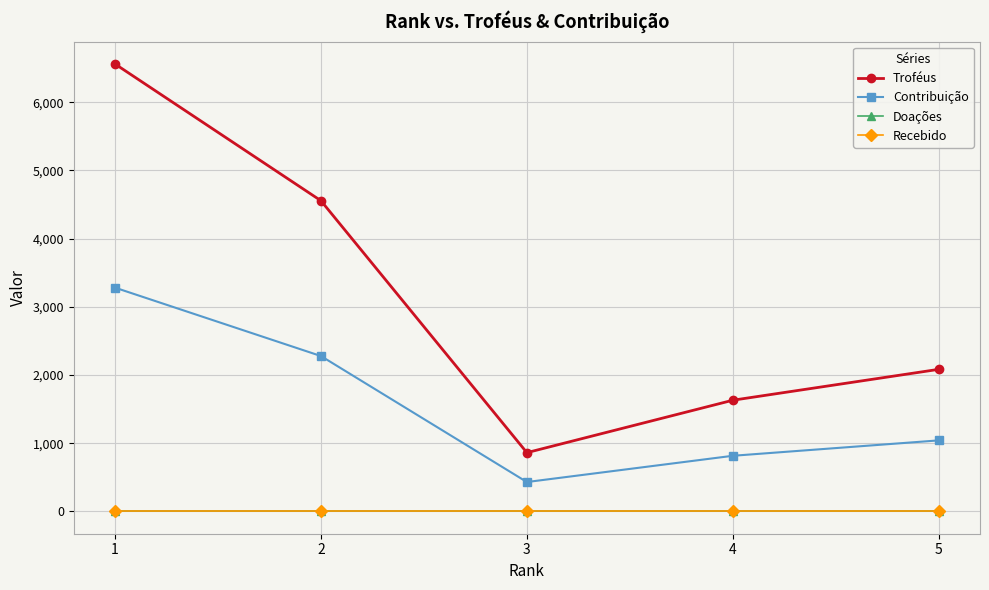

List the labels in order of Recebido value, smallest first.

1, 2, 3, 4, 5